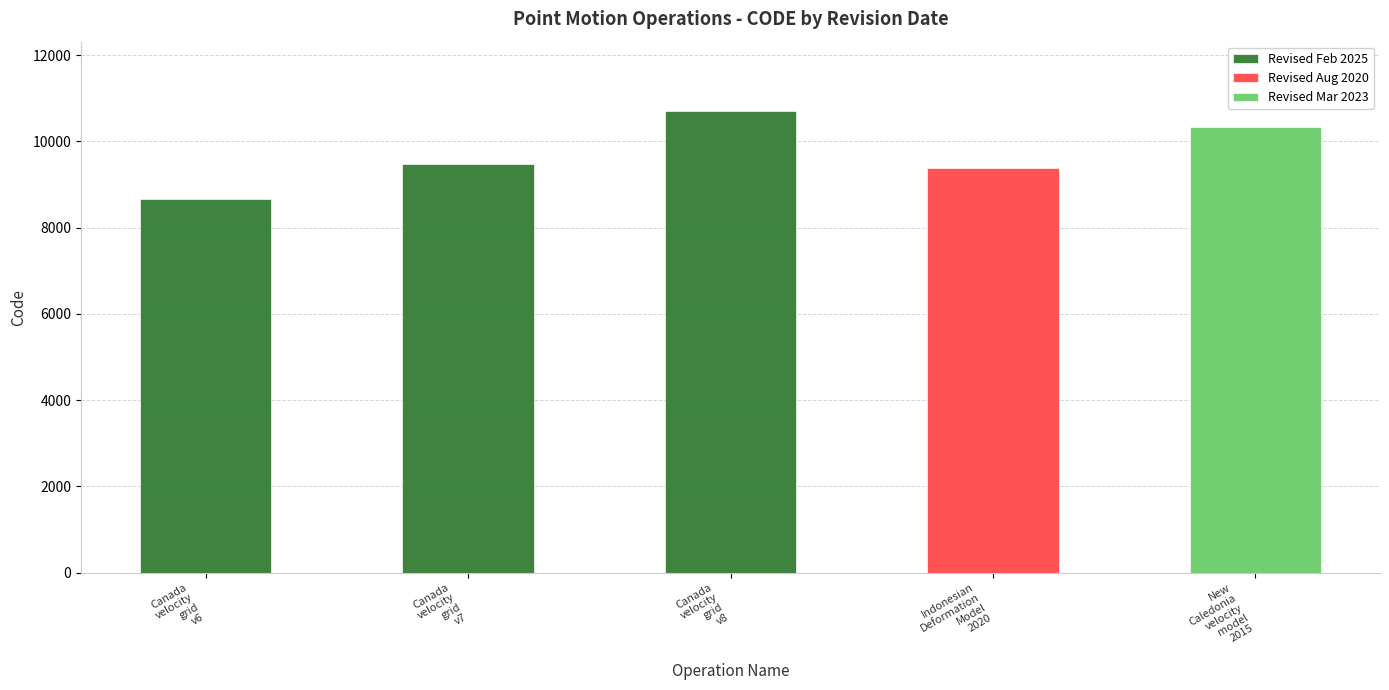

The value at February 19, 2025 is 9483. True or false?

True